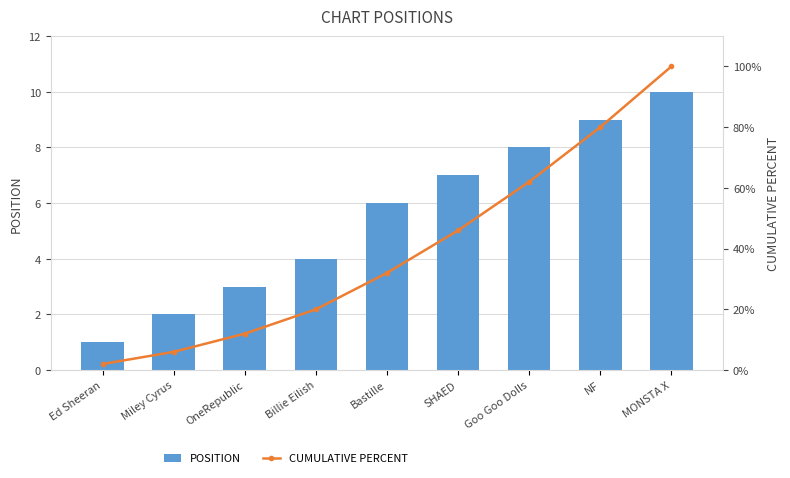

Reading right to left, transcribe all the data shown in this chart.

POSITION: MONSTA X=10	NF=9	Goo Goo Dolls=8	SHAED=7	Bastille=6	Billie Eilish=4	OneRepublic=3	Miley Cyrus=2	Ed Sheeran=1
CUMULATIVE PERCENT: MONSTA X=100	NF=80	Goo Goo Dolls=62	SHAED=46	Bastille=32	Billie Eilish=20	OneRepublic=12	Miley Cyrus=6	Ed Sheeran=2